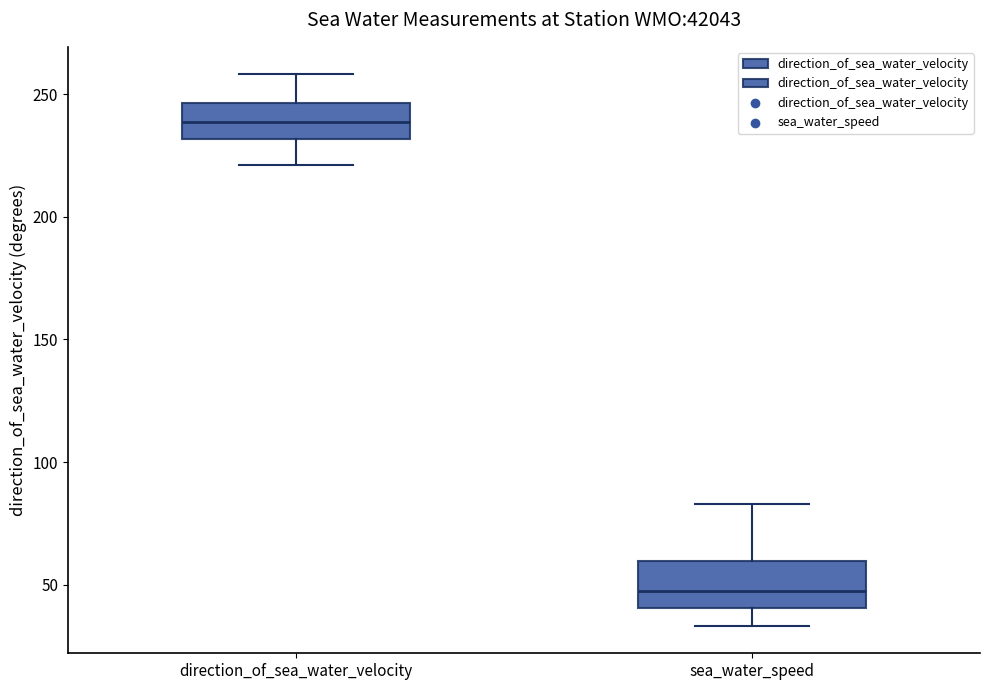

Reading left to right, transcribe this box plot: for each box, give where its median line is, the range the box spans, and where its two whiskers end, as read against the y-axis. The values are not printed on the chart, so give them approximately, as read against the axis.

direction_of_sea_water_velocity: median 240, box 230 to 245, whiskers 220 to 260
sea_water_speed: median 45, box 40 to 60, whiskers 35 to 85